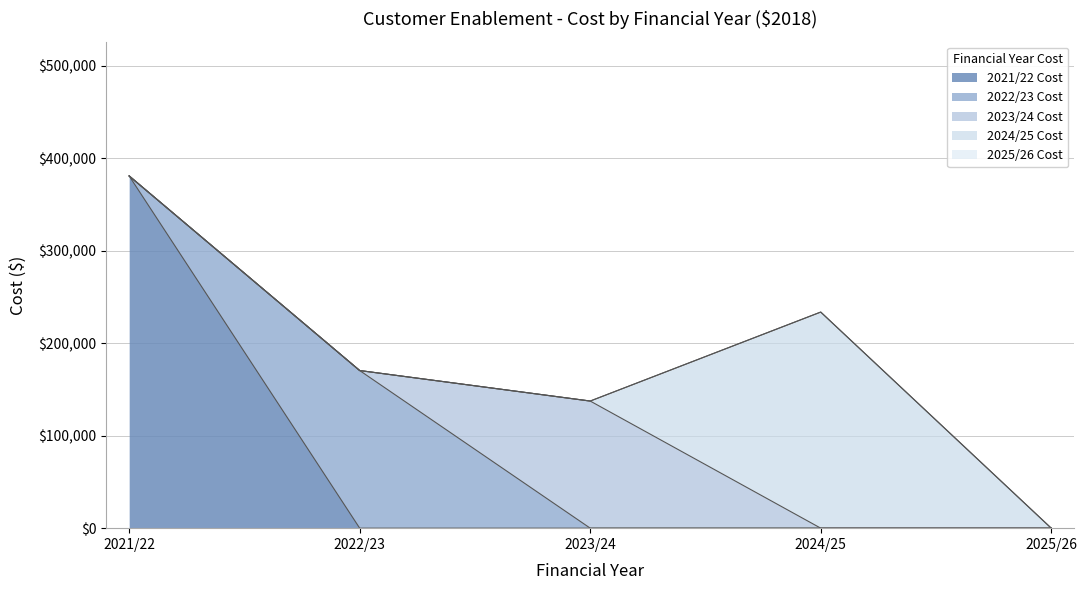

Read the 2021/22 Cost value at 2021/22.

380912.2